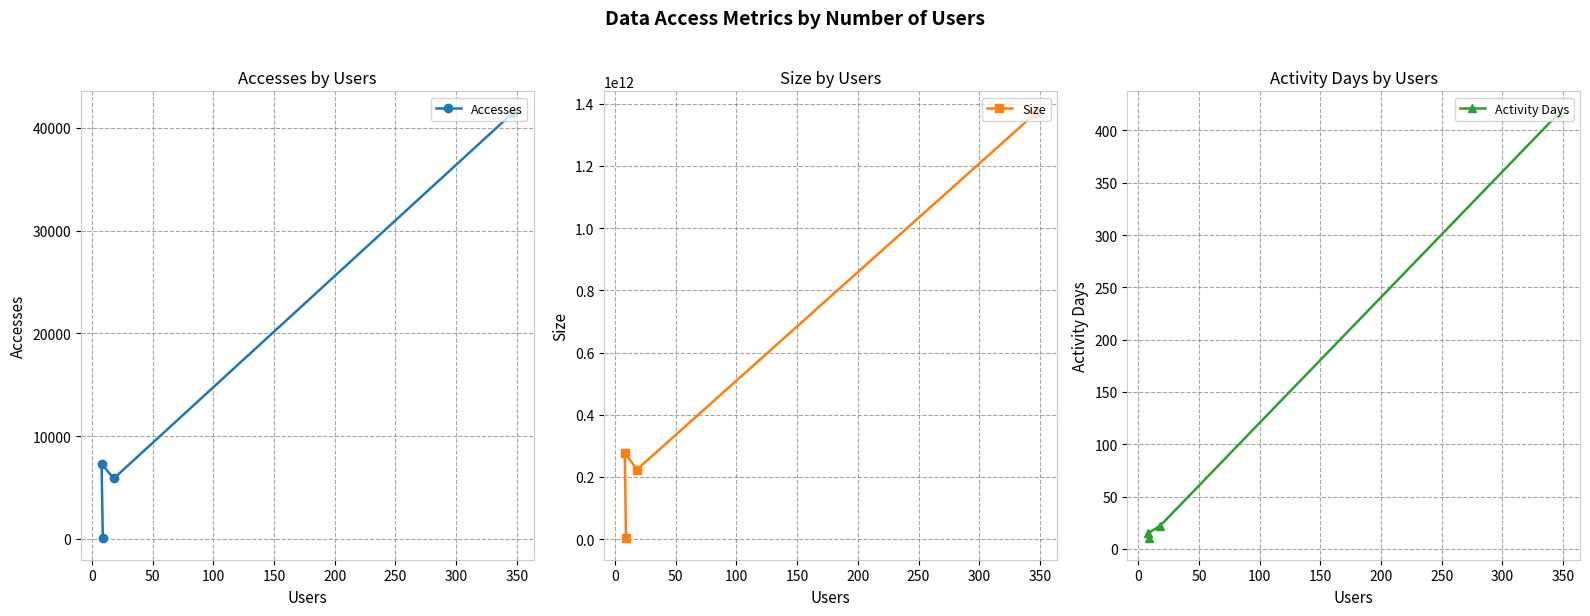

What is the sum of all Activity Days values?

464